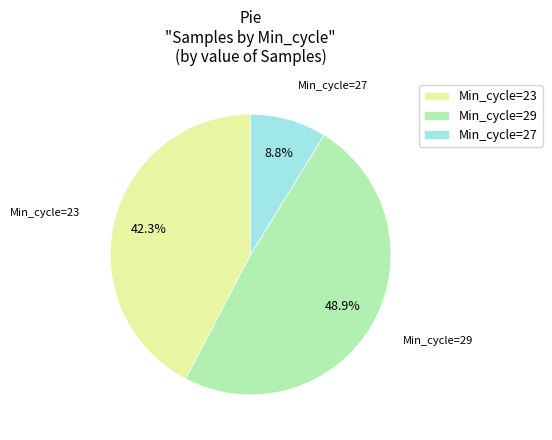

What is the ratio of the value at Min_cycle=23 to the value at Min_cycle=29?

0.9